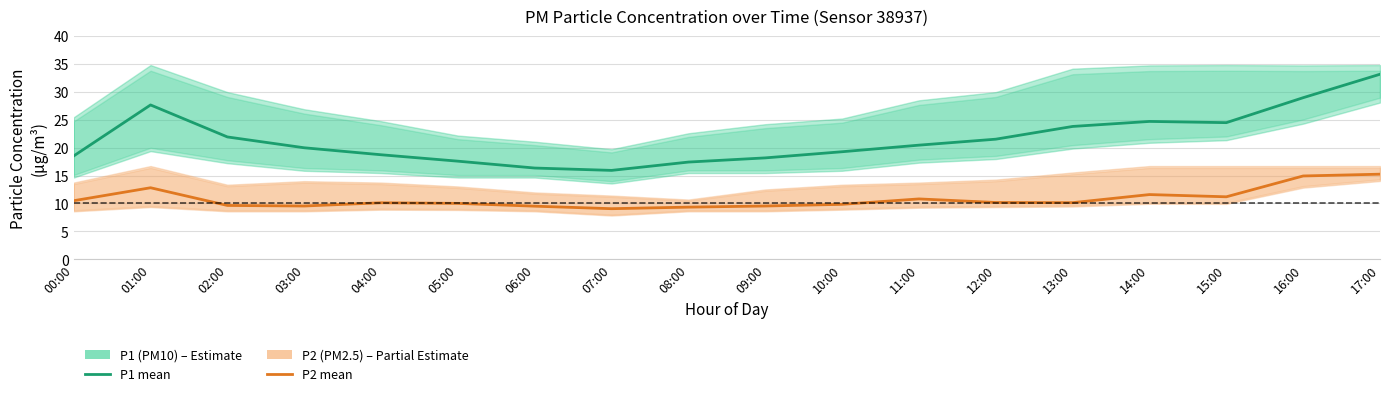

True or false: P1 (PM10) and P2 (PM2.5) intersect in this chart.

False